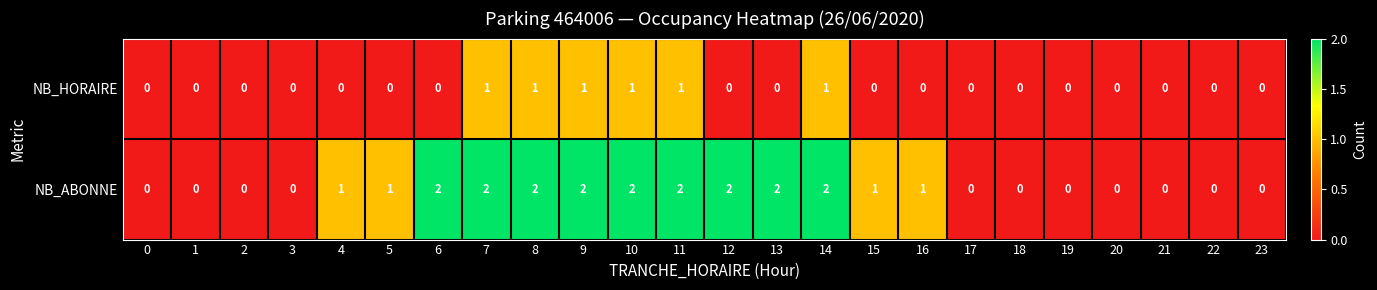

What is the total value across all series at 11?

3